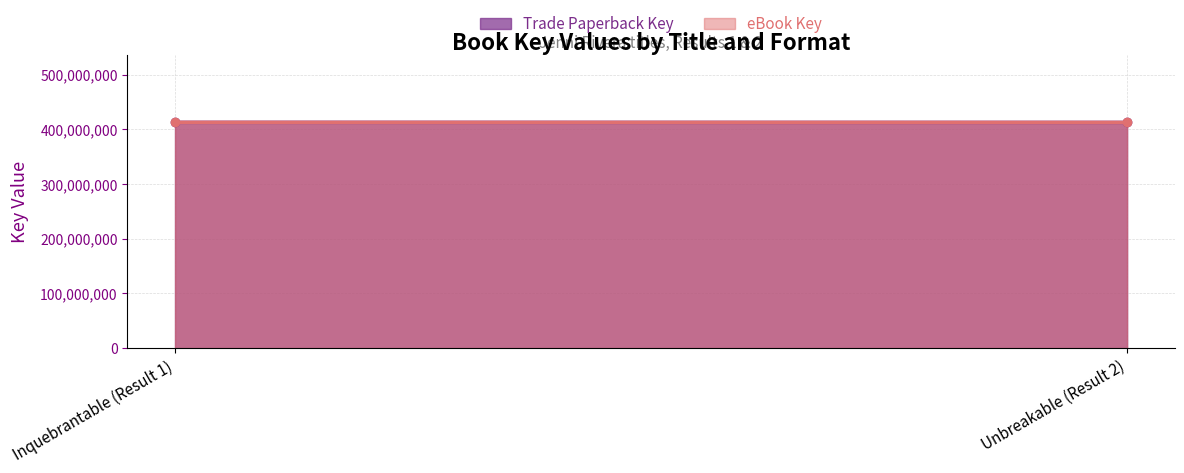

Is it true that eBook Key equals 412415946 at Unbreakable (Result 2)?

True